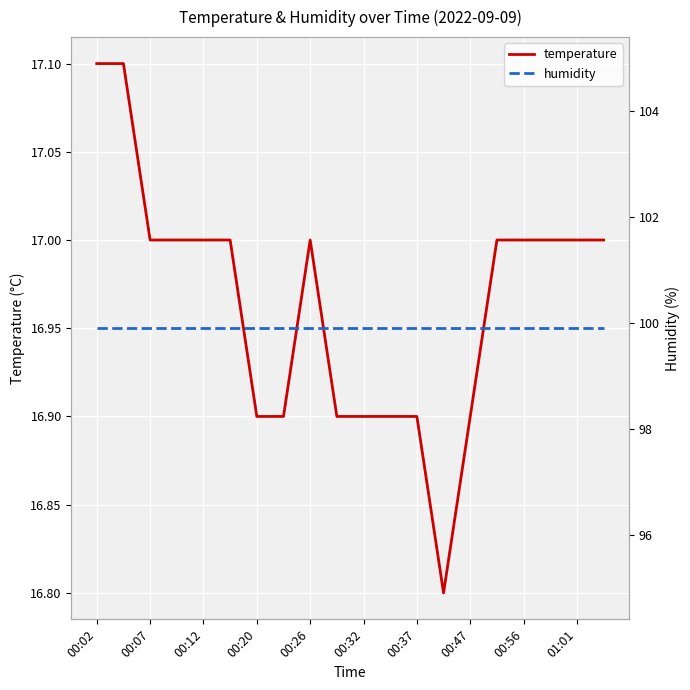

True or false: humidity and temperature intersect in this chart.

False